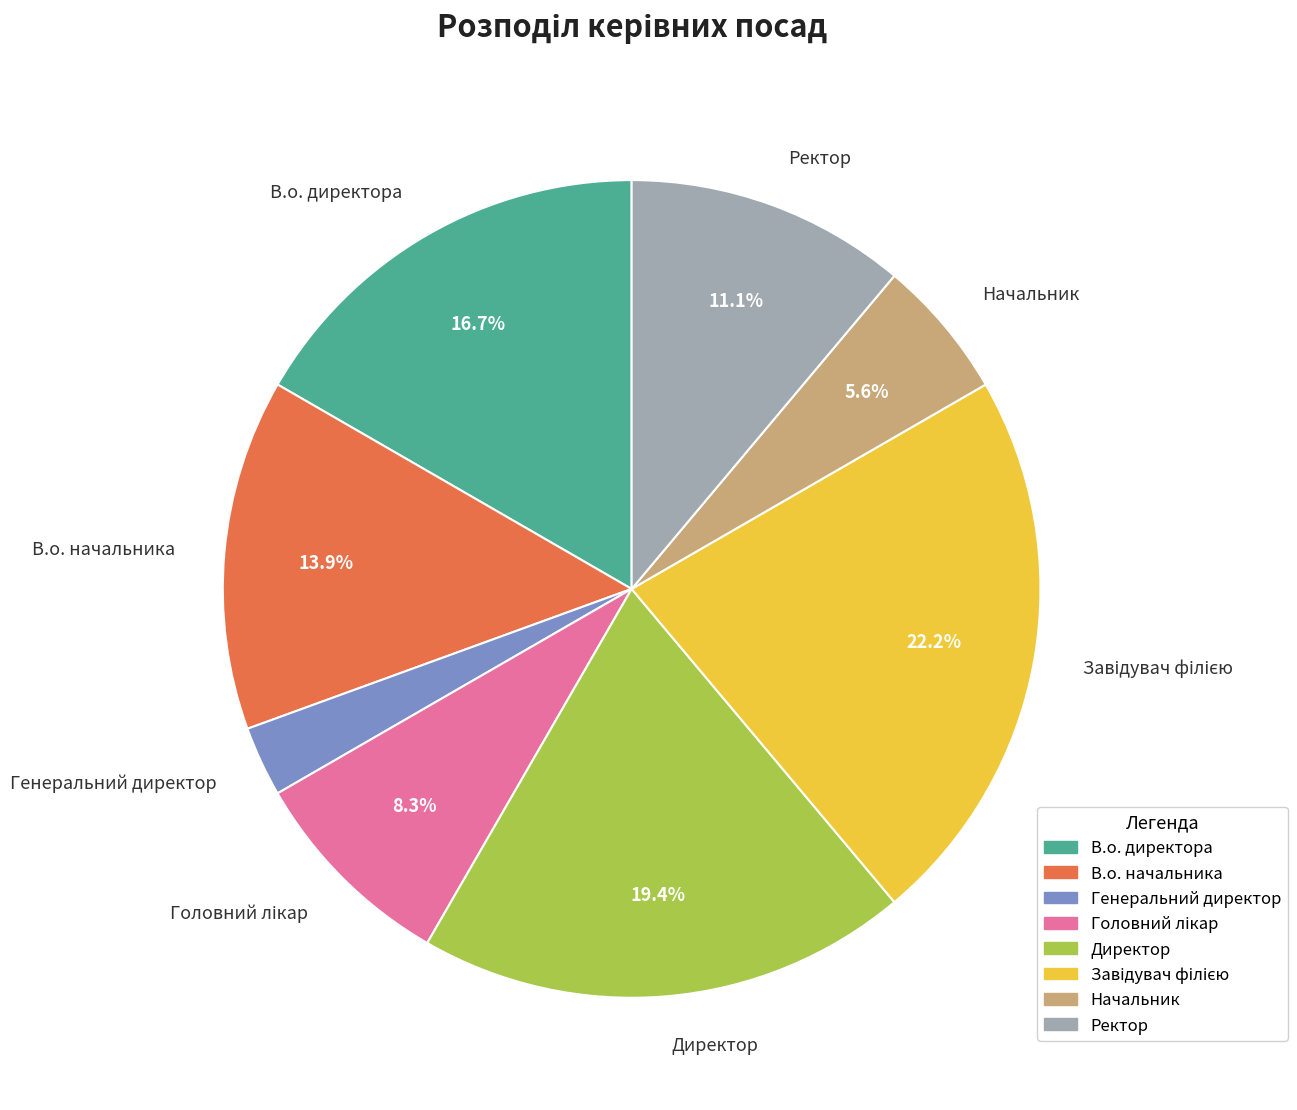

What is the total percentage of В.о. директора and Директор?

36.1%